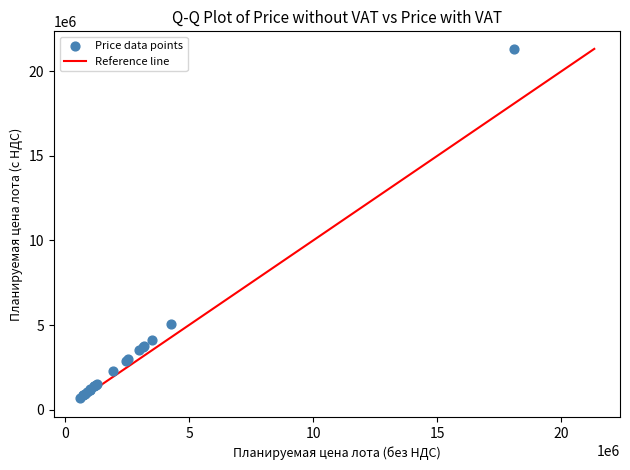

What Y value in the scatter plot is closest to 11016480?

5066920